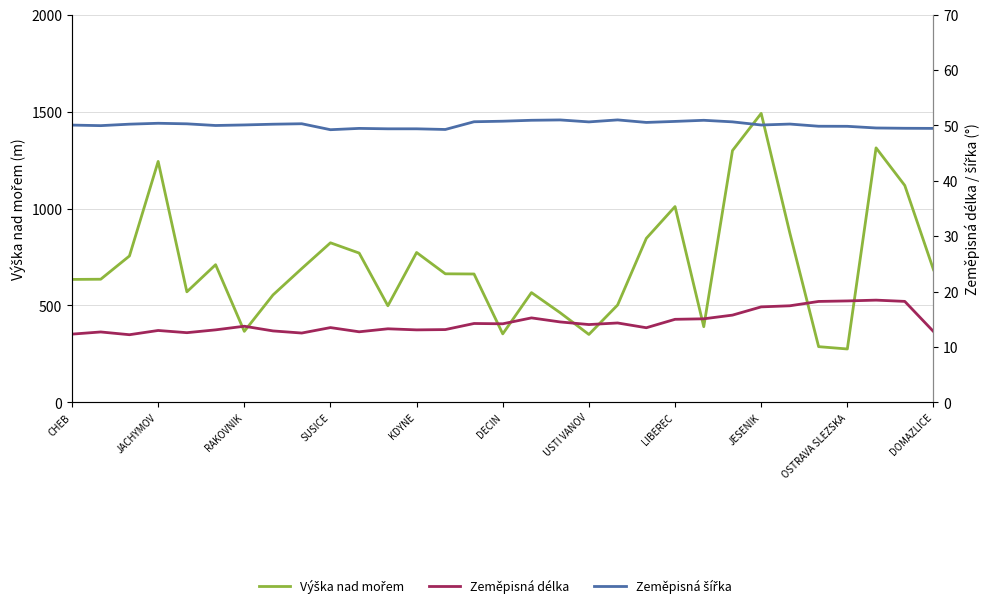

At which category is the sum across all series the highest?

JESENIK